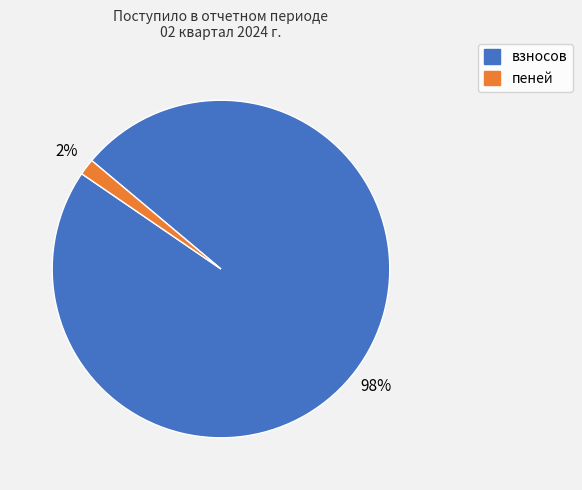

To the nearest percent, what is the average slice percentage?

50%